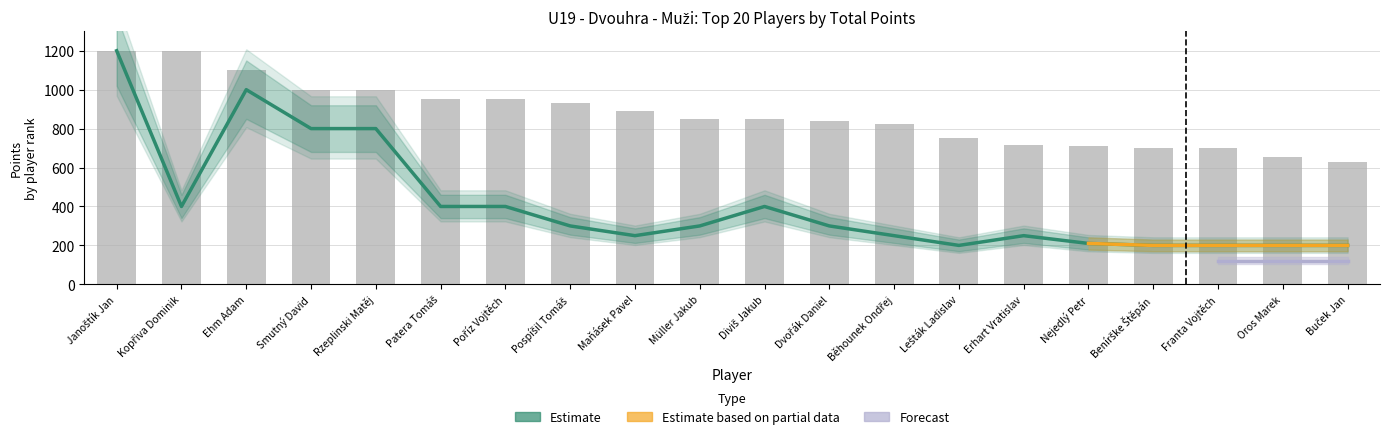

At how many categories does at least one series exceed 235?

20